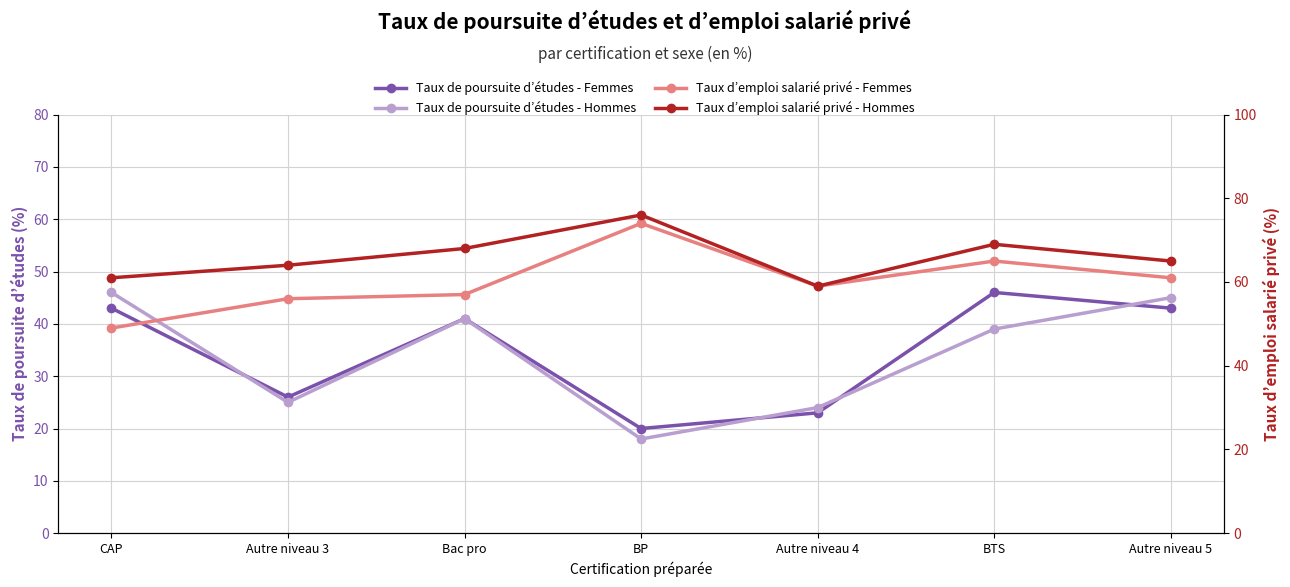

What is the average value of the Taux de poursuite d’études - Femmes series?

35